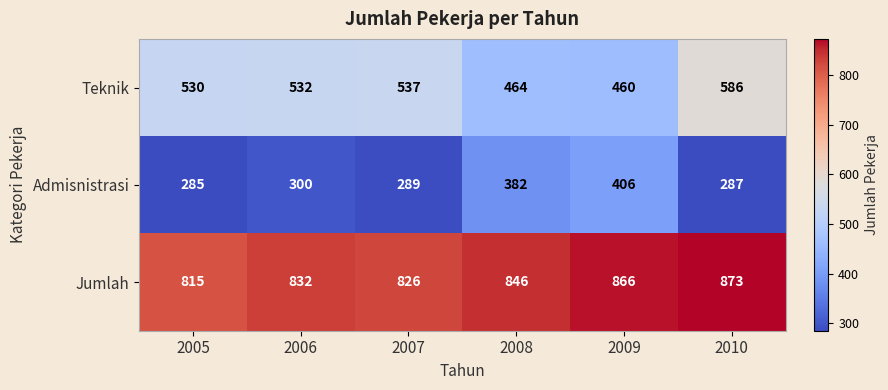

What is the difference between the highest and lowest values at 2005?

530